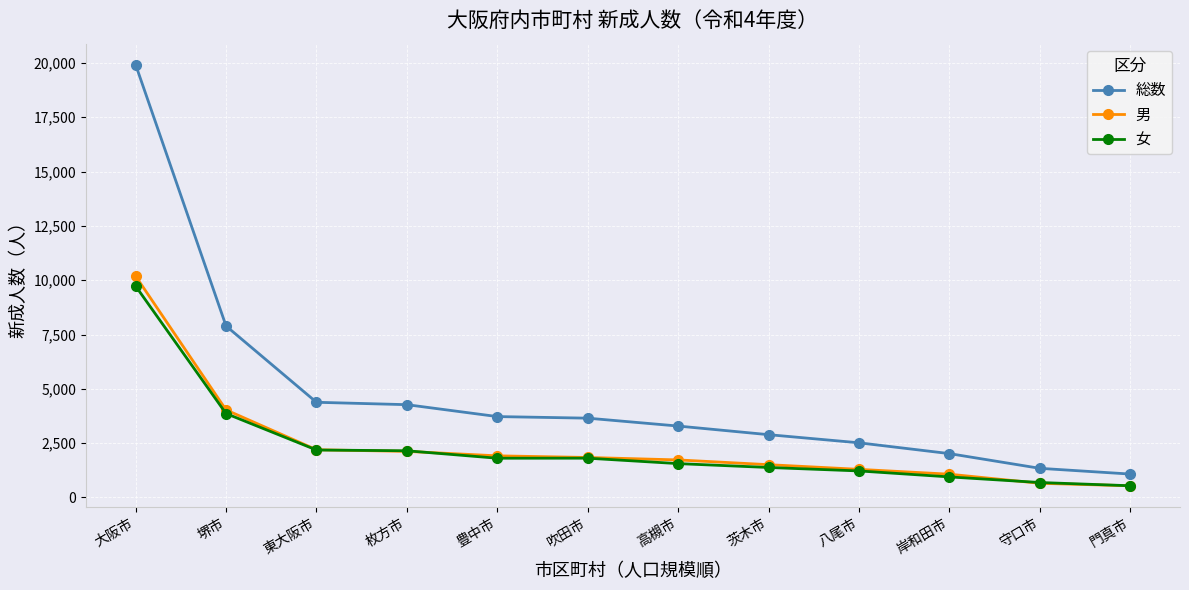

What is the average value of the 男 series?

2425